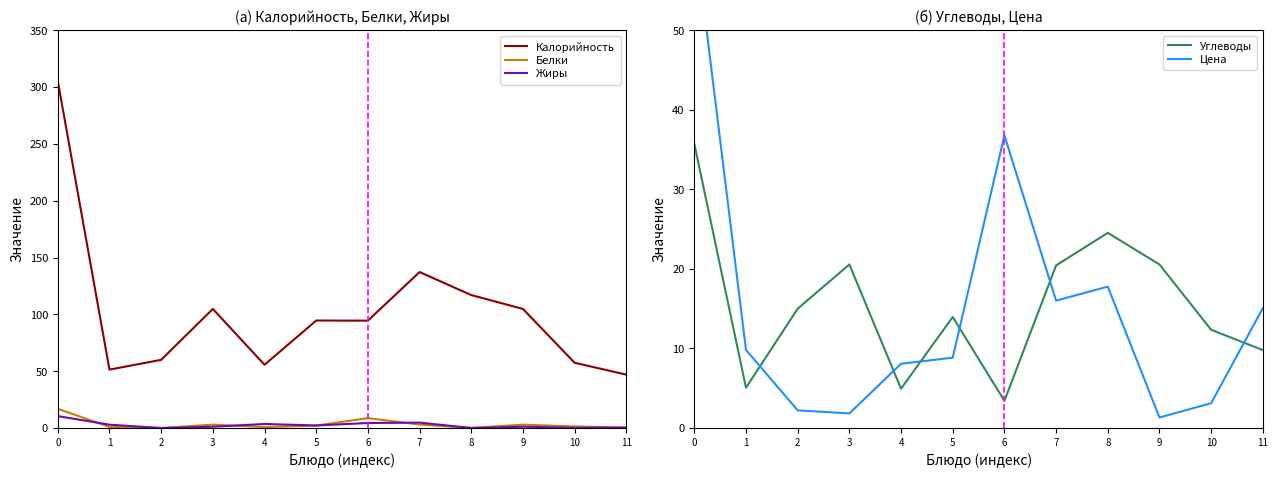

Which series has the largest total across all categories?

Калорийность